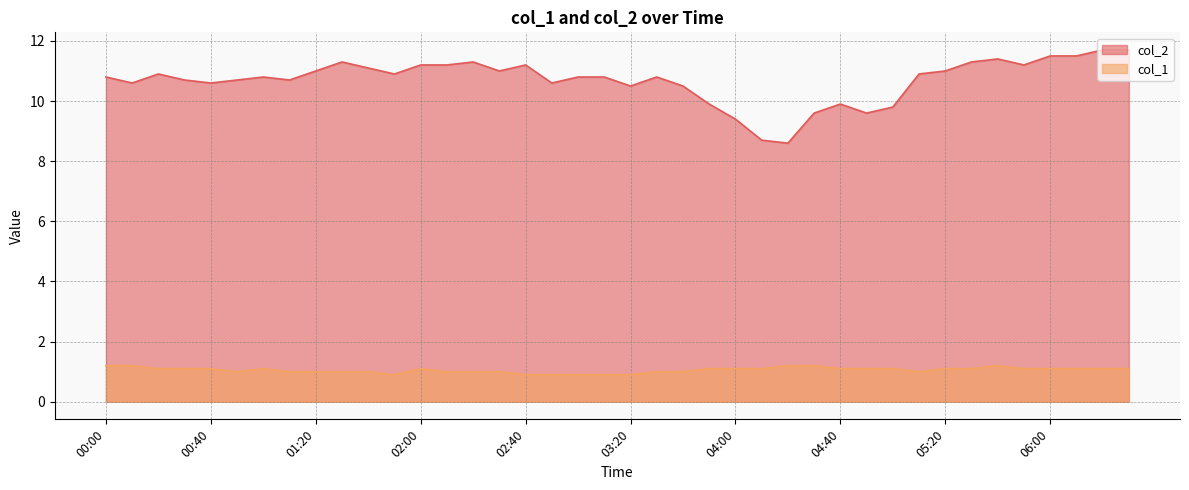

What is the smallest value displayed?

0.9